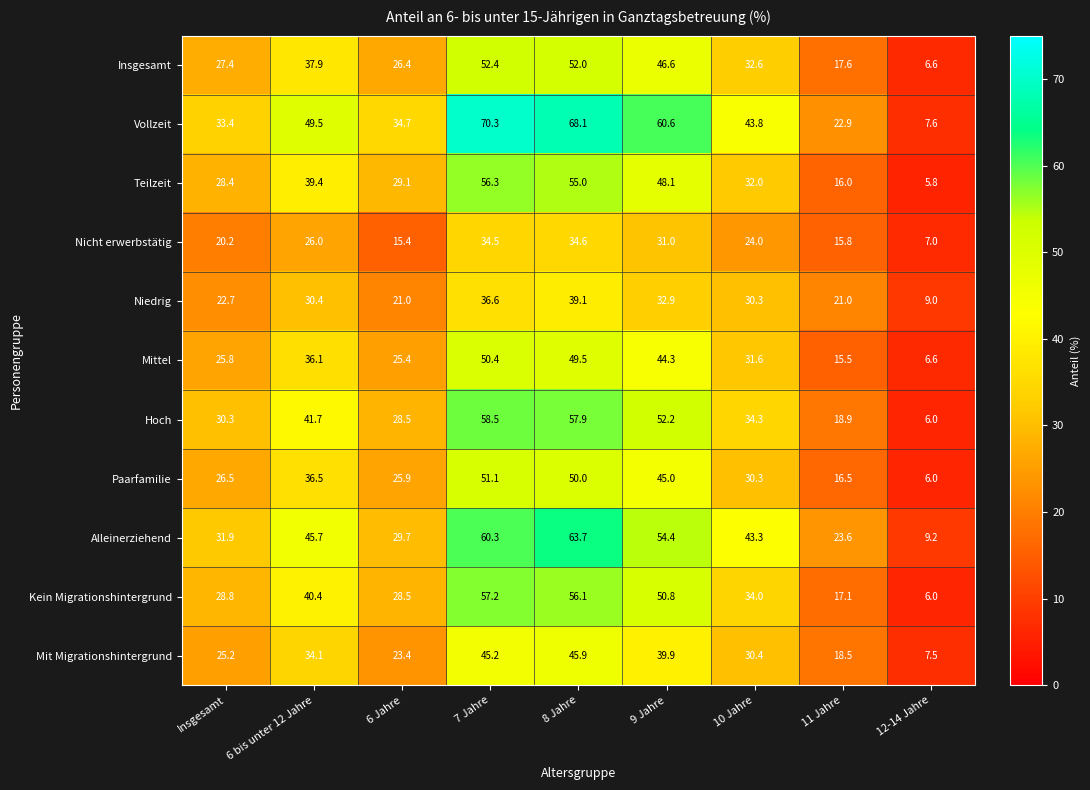

List the series in order of their peak value, highest first.

Vollzeit, Alleinerziehend, Hoch, Kein Migrationshintergrund, Teilzeit, Insgesamt, Paarfamilie, Mittel, Mit Migrationshintergrund, Niedrig, Nicht erwerbstätig